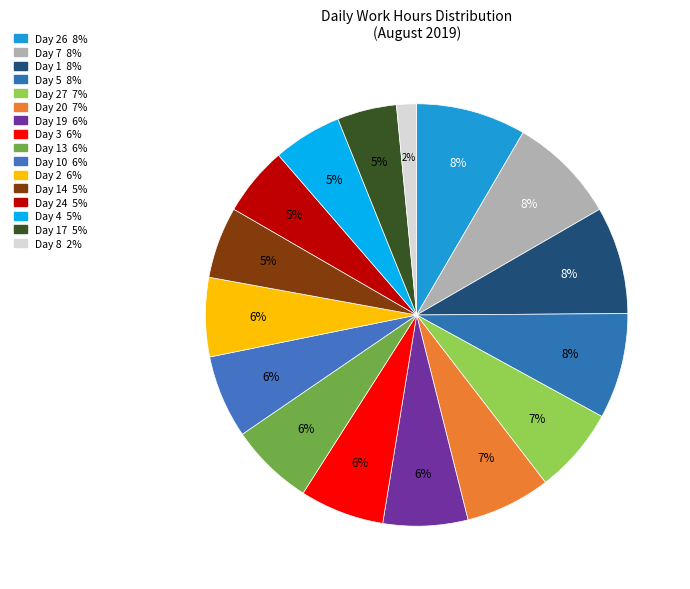

How many slices are in this pie chart?

16